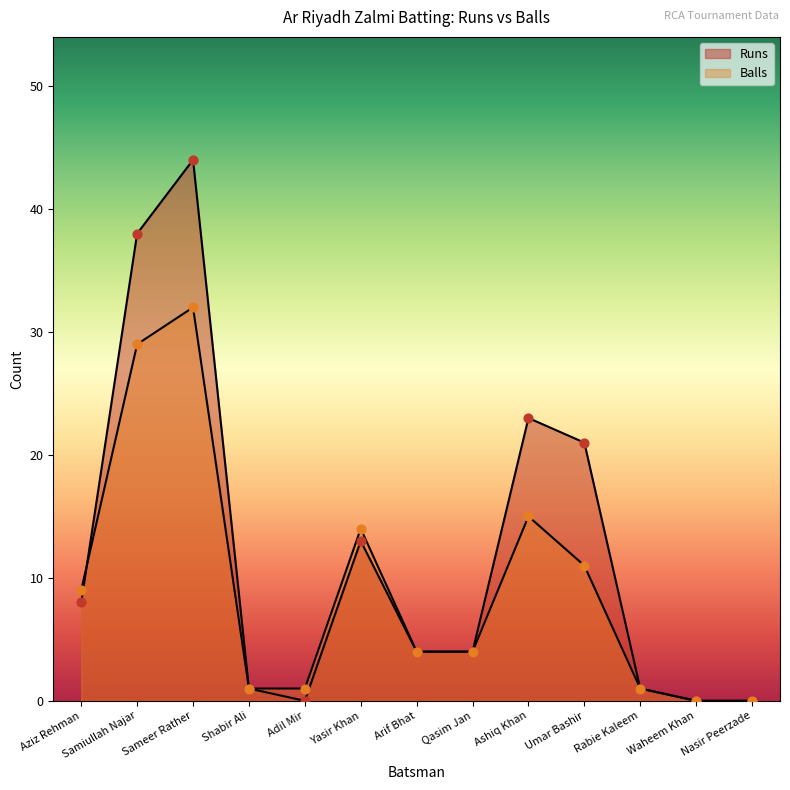

Is the value of Runs at Qasim Jan greater than the value of Balls at Waheem Khan?

Yes